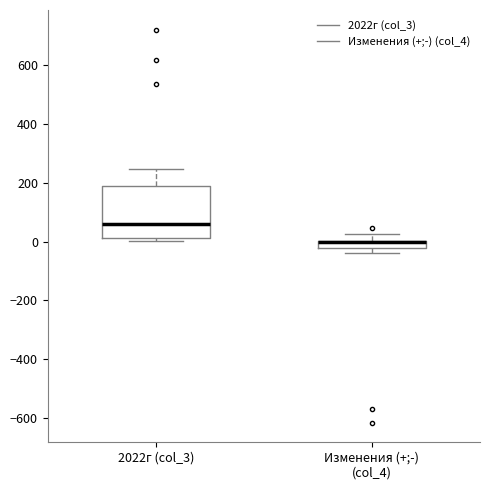

Comparing the boxes themselves (not the whiskers), which one is the tallest?

2022г (col_3)